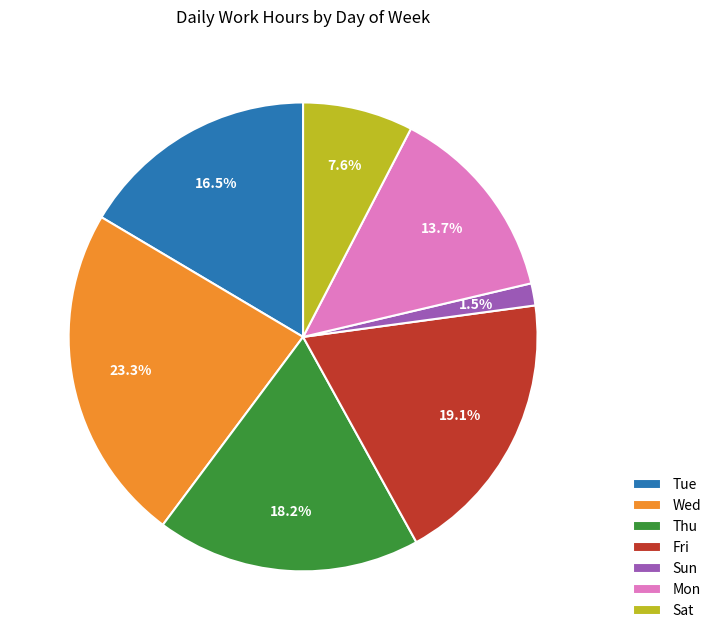

To the nearest percent, what is the combined percentage of Tue and Thu?

35%